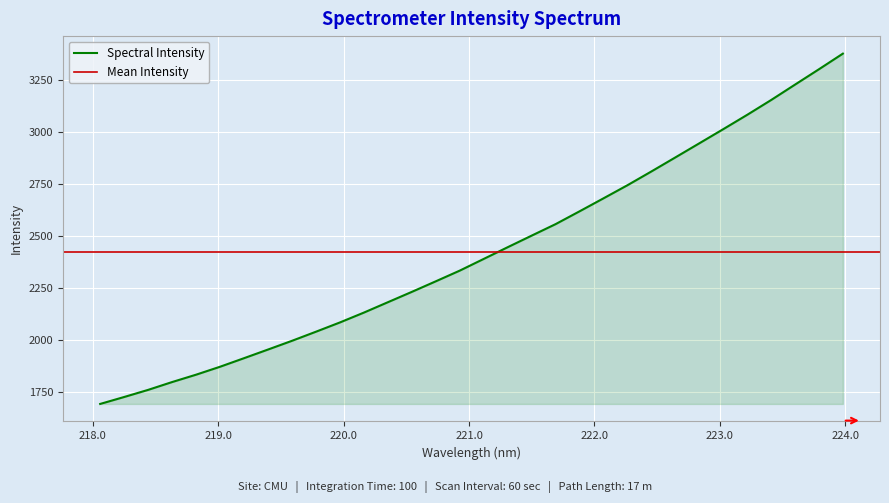

The value at 219.0156 is 707.5. True or false?

False